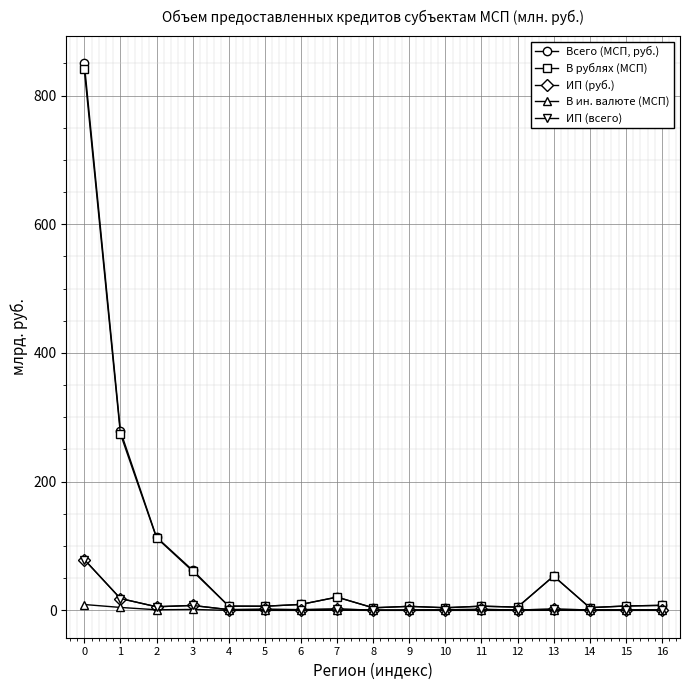

Reading right to left, transcribe all the data shown in this chart.

Всего (МСП, руб.): 7.8	6.8	4.3	53.3	5.0	6.5	4.1	6.3	4.0	20.7	9.2	6.5	6.6	62.5	113.8	278.9	849.8
В рублях (МСП): 7.8	6.8	4.3	53.2	5.0	6.5	4.1	6.3	4.0	20.5	9.2	6.5	6.6	61.0	112.8	274.3	840.7
ИП (руб.): 0.7	0.8	0.7	1.9	0.6	1.5	1.0	0.5	0.4	2.1	1.1	1.7	1.1	7.7	5.6	18.4	79.0
В ин. валюте (МСП): 0.0	0.0	0.0	0.1	0.0	0.0	0.0	0.0	0.0	0.2	0.0	0.0	0.0	1.5	0.9	4.6	9.1
ИП (всего): 0.7	0.8	0.7	1.9	0.6	1.5	1.0	0.5	0.4	2.1	1.1	1.7	1.1	7.7	5.6	18.4	79.0